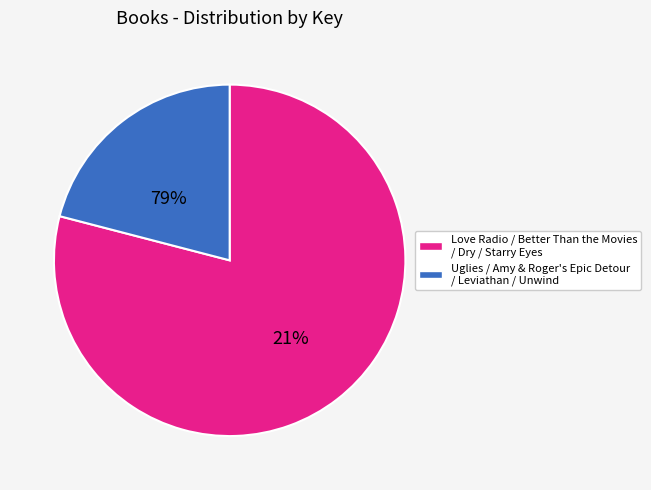

Approximately how many times larger is the value at Amy & Roger's Epic Detour compared to Leviathan?

1.3